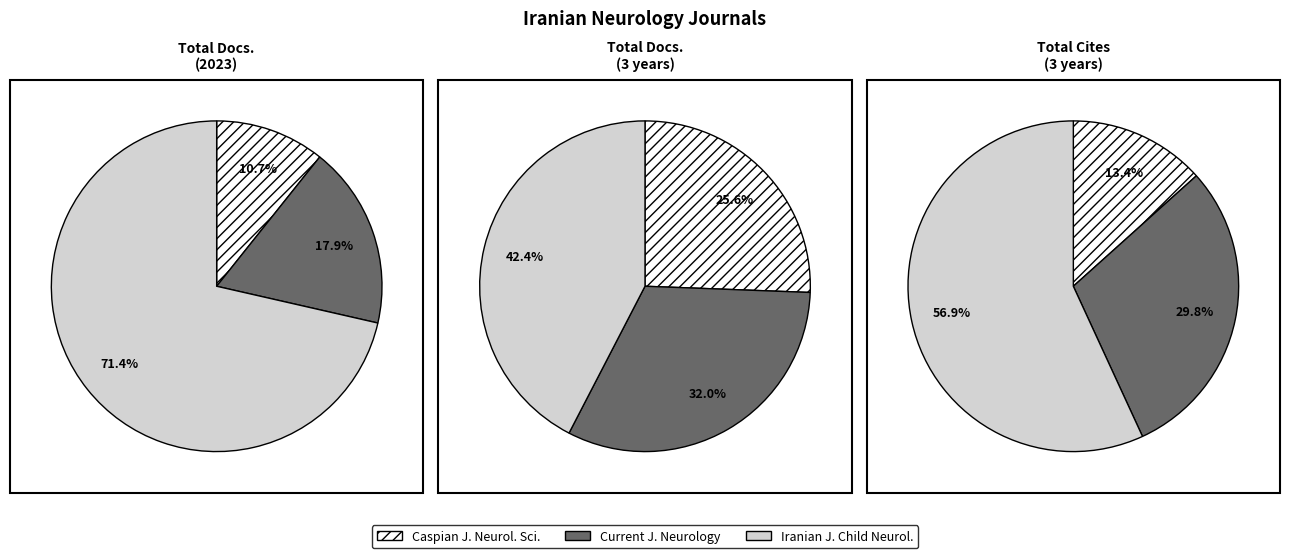

Does Caspian Journal of Neurological Sciences account for over 50% of the chart?

No